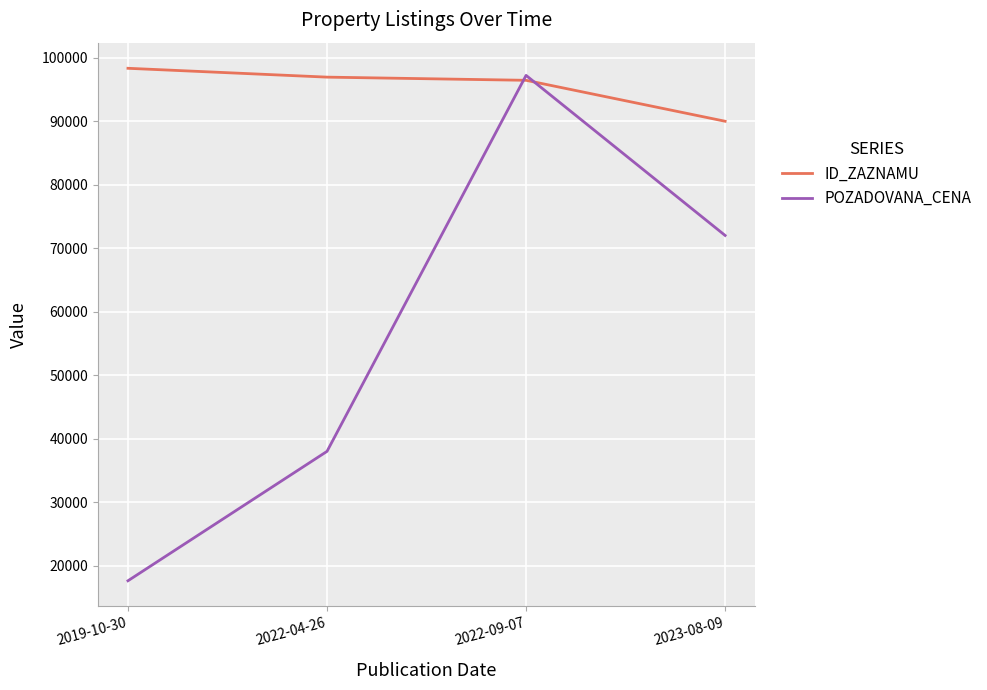

What is the smallest value displayed?

17620